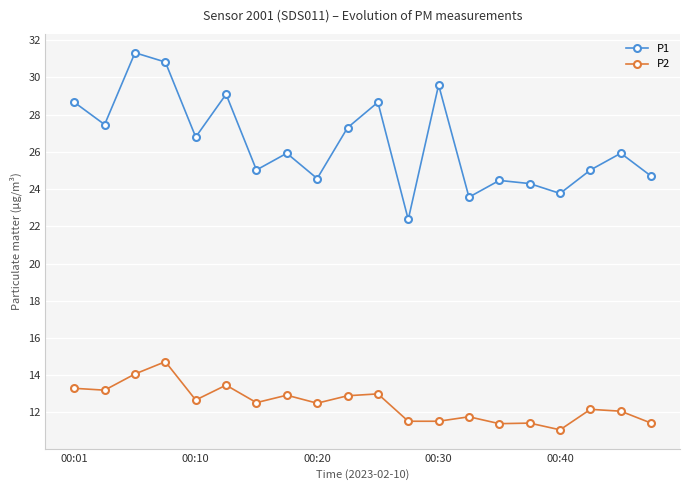

Rank the series by their average value, from lowest to highest.

P2, P1